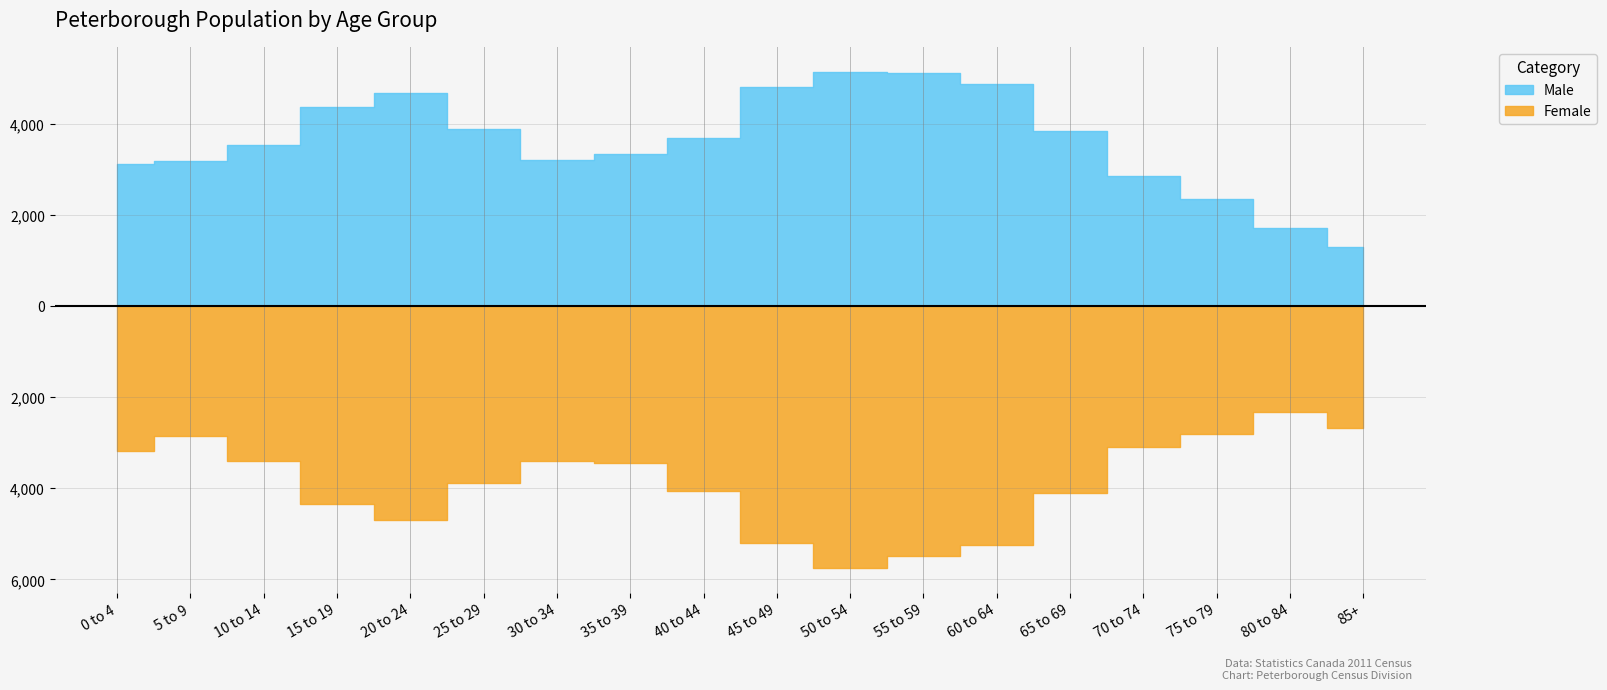

What is the difference between the highest and lowest values at 60 to 64?

375